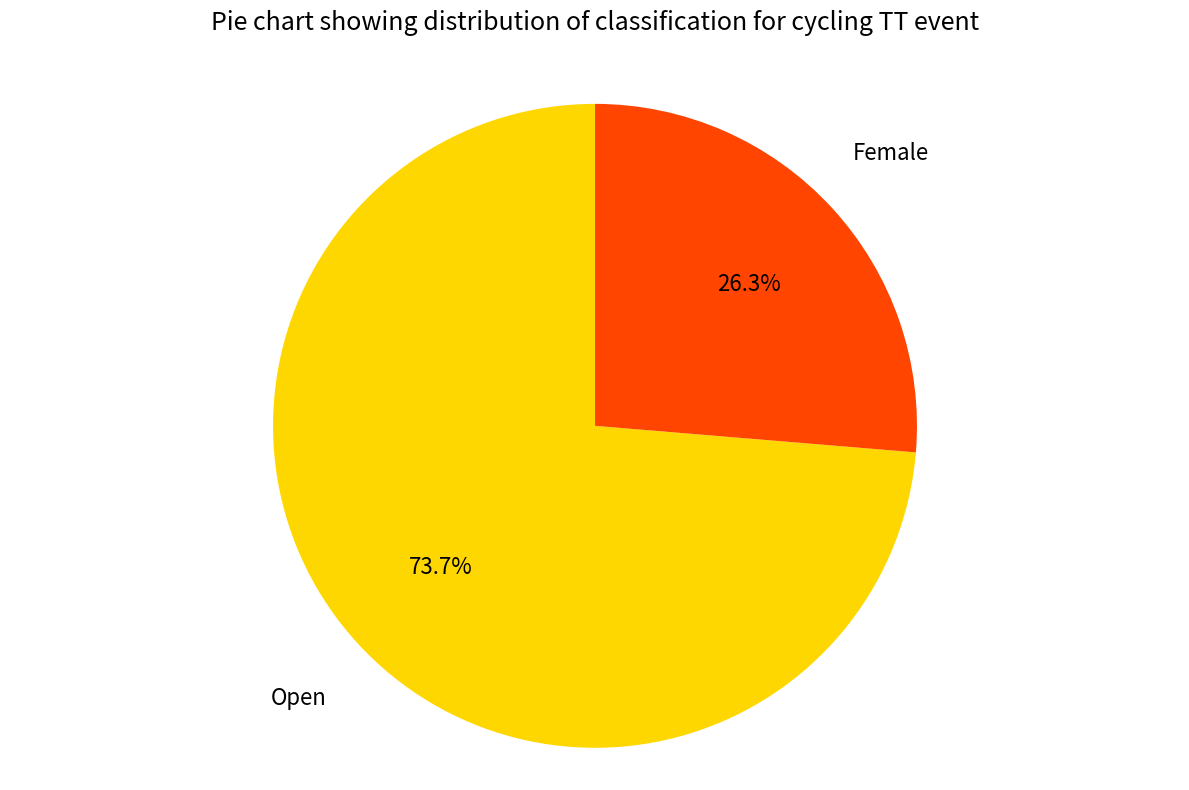

True or false: Female accounts for 32% of the total.

False